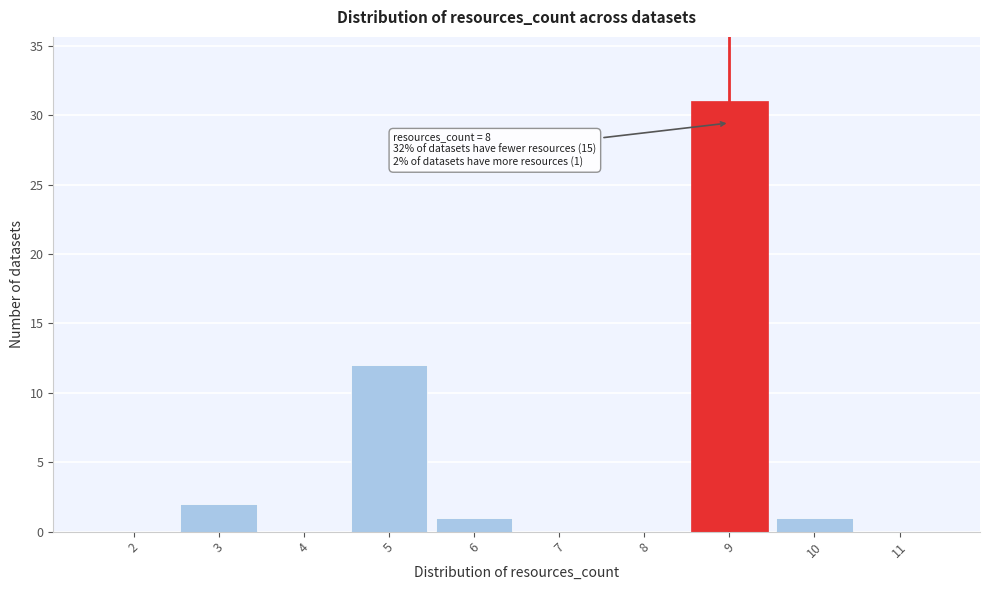

Reading left to right, what are all the values shown in this chart?

2=0	3=2	4=0	5=12	6=1	7=0	8=0	9=31	10=1	11=0